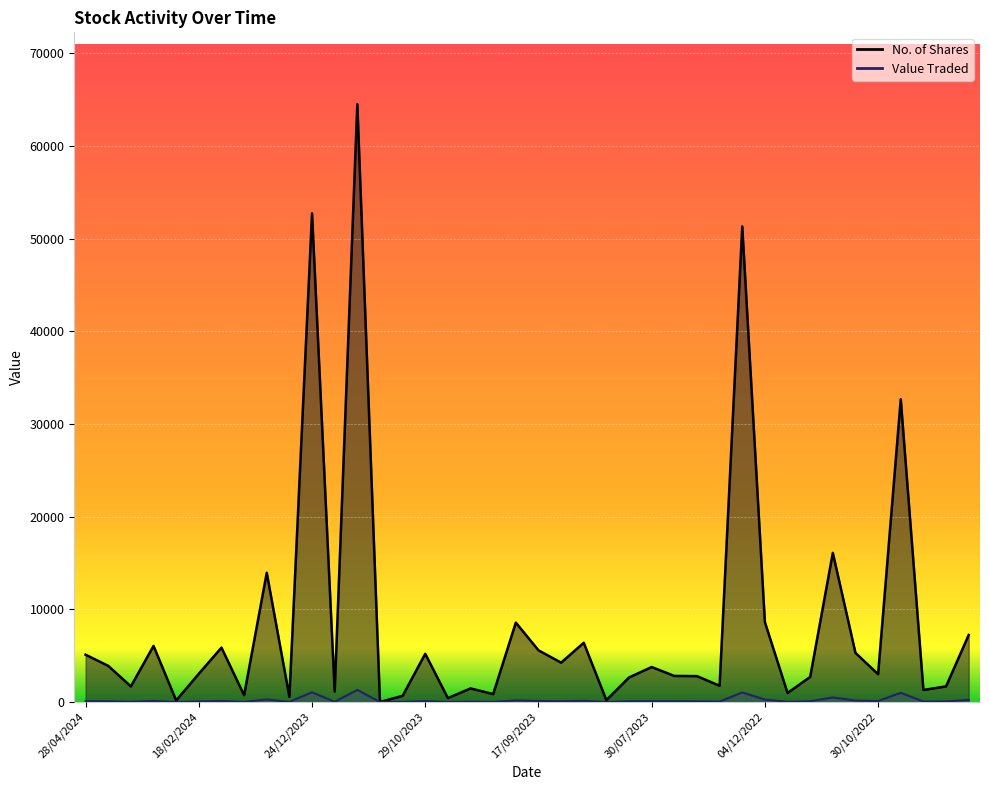

At which label does No. of Shares reach its minimum?

12/11/2023